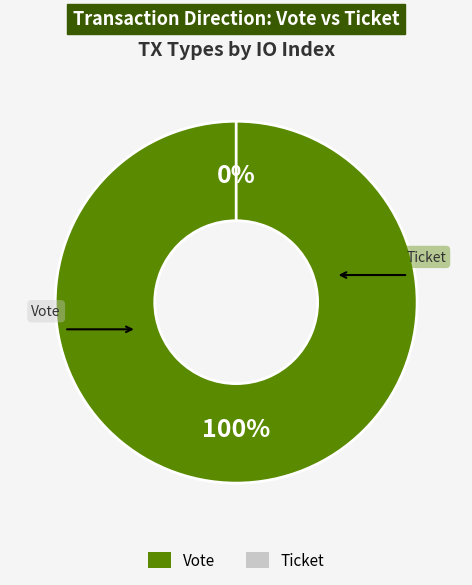

Is the sum of Ticket and Vote greater than half?

Yes